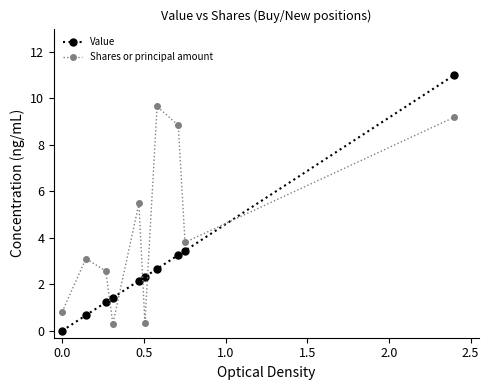

Rank the series by their average value, from lowest to highest.

Value, Shares or principal amount